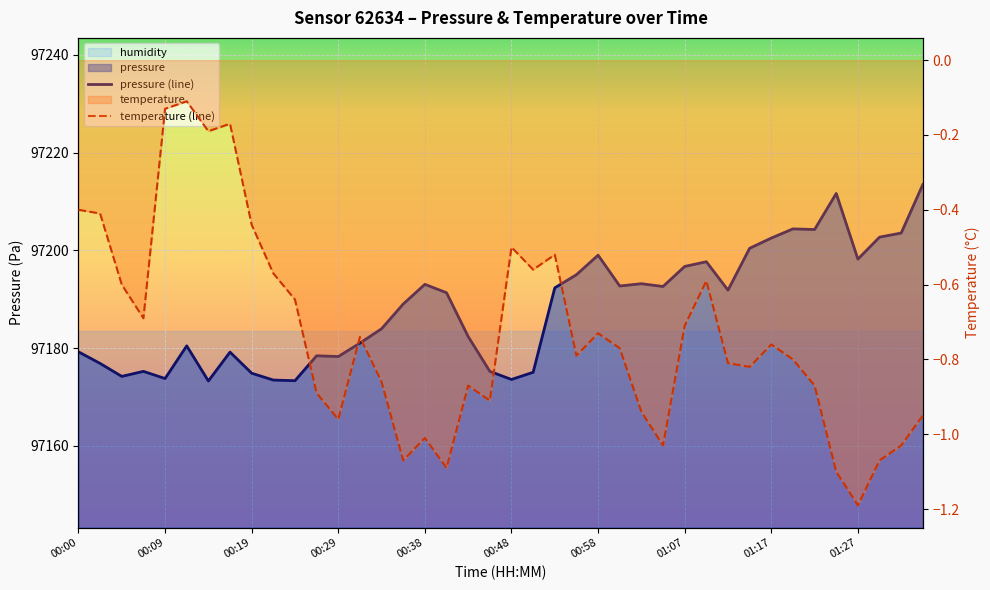

What is the change in value from 00:07 to 01:07?

+21.5